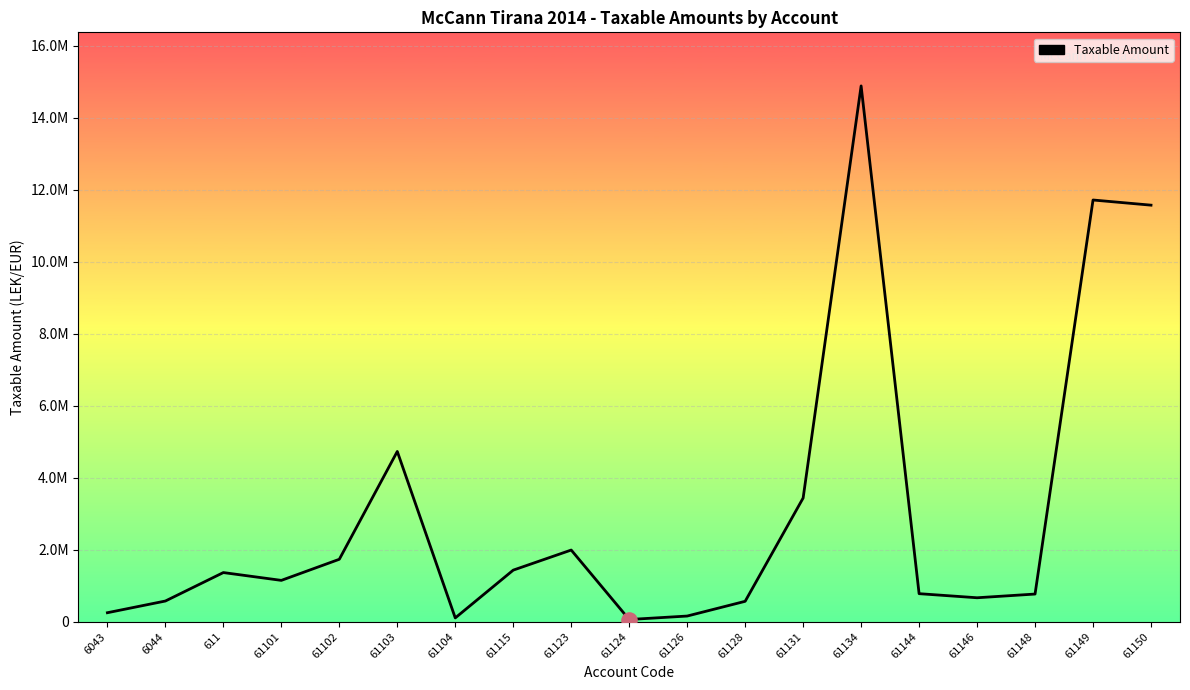

Does the chart have visible grid lines?

Yes